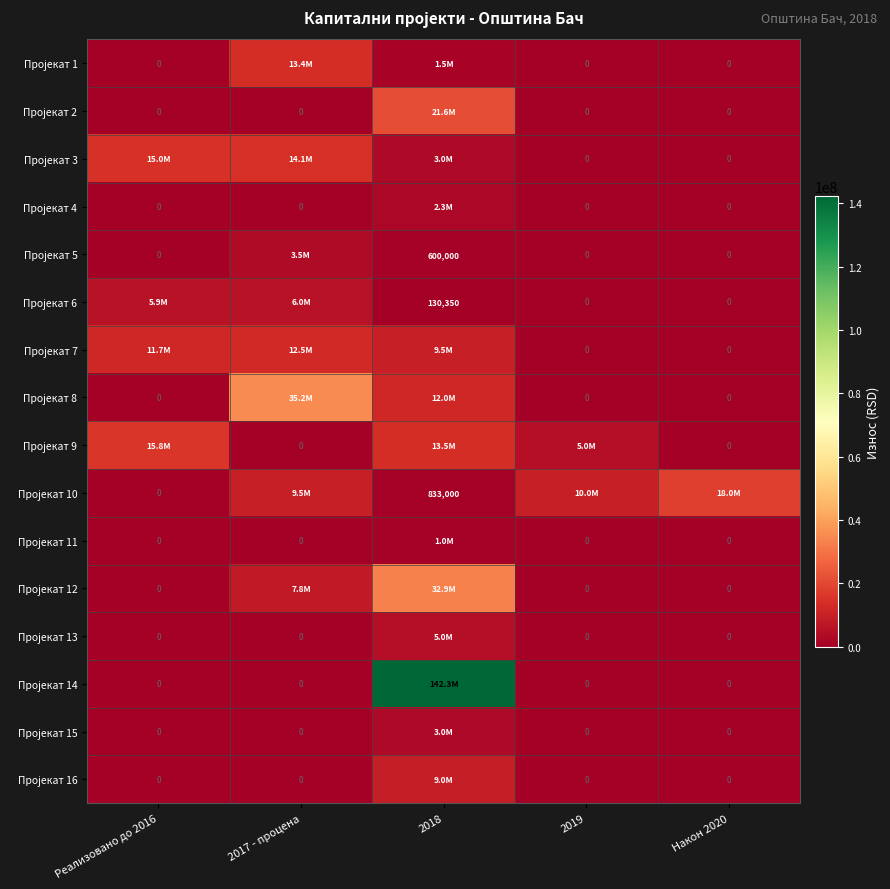

Which has a higher value, Након 2020 or 2018?

2018